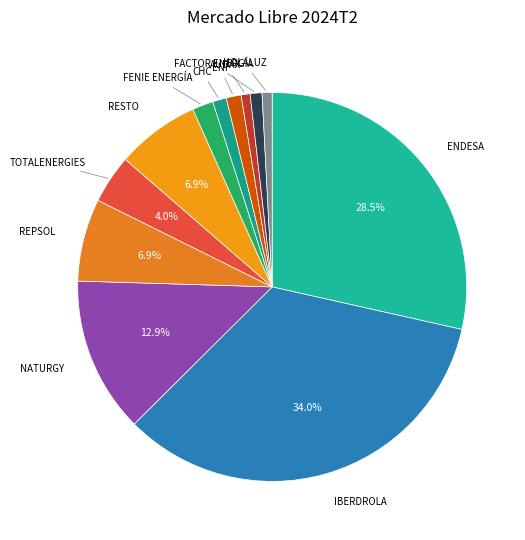

Is there a majority slice in this chart?

No